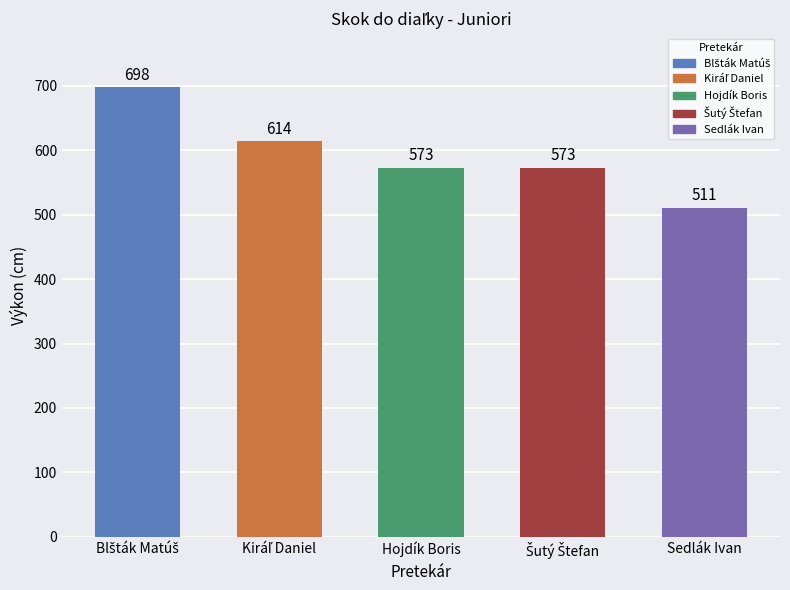

What is the greatest value displayed?

698